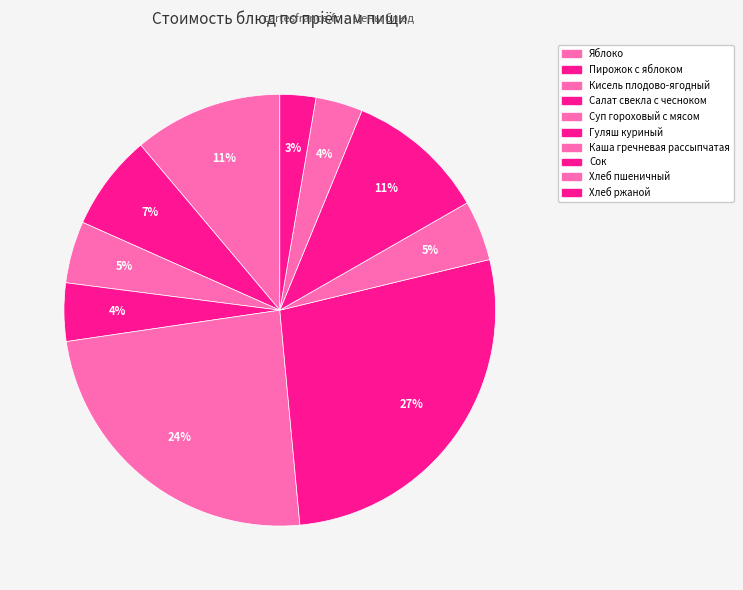

What is the largest slice in the pie chart?

Гуляш куриный